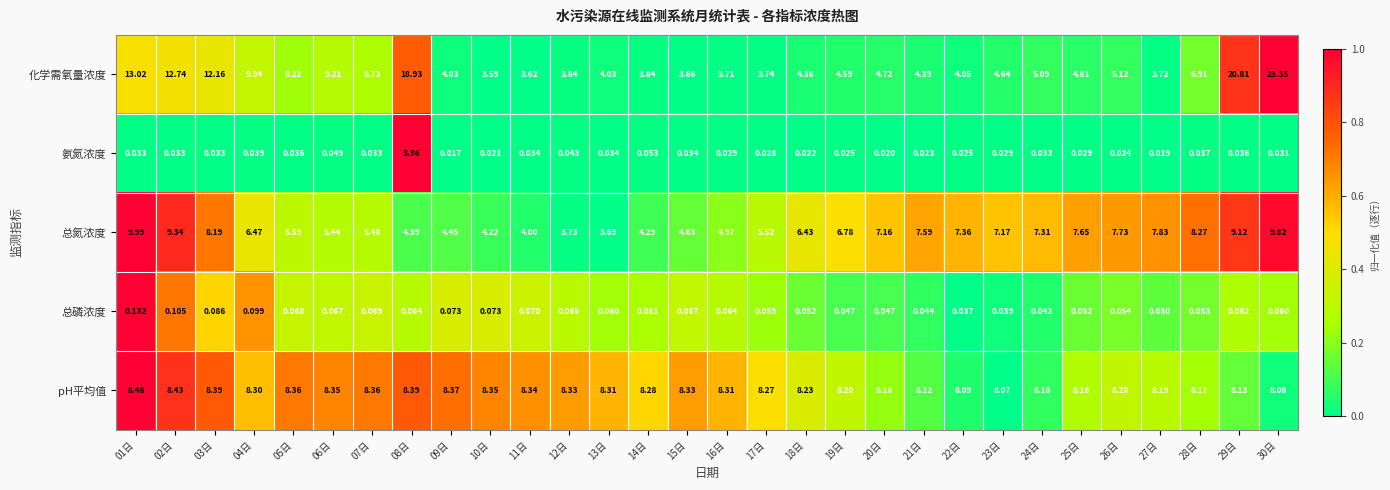

Between 07日 and 29日, which series saw the biggest shift?

化学需氧量浓度